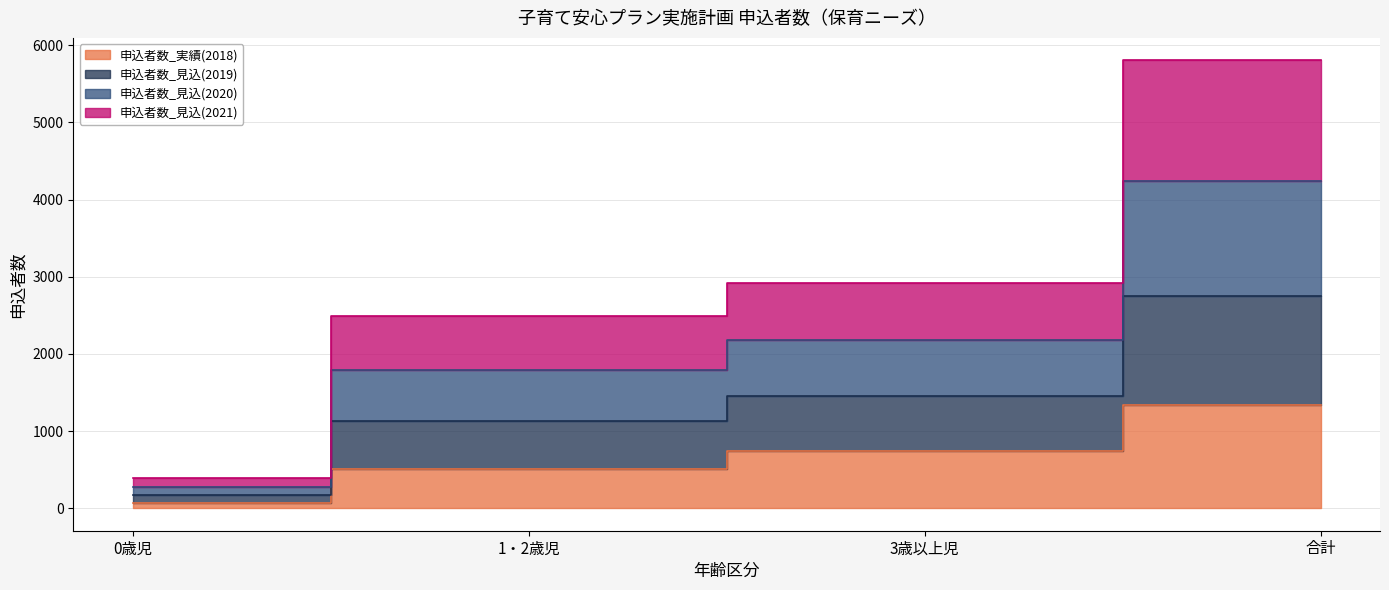

The value of 申込者数_見込(2021) at 合計 is 4409. True or false?

False